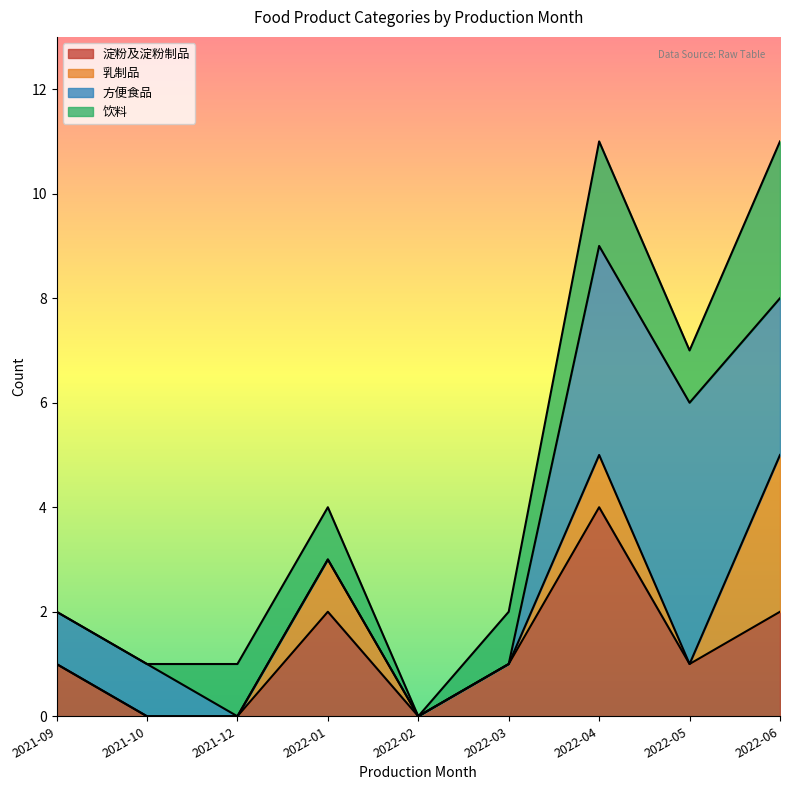

What is the highest value of the 淀粉及淀粉制品 series?

4